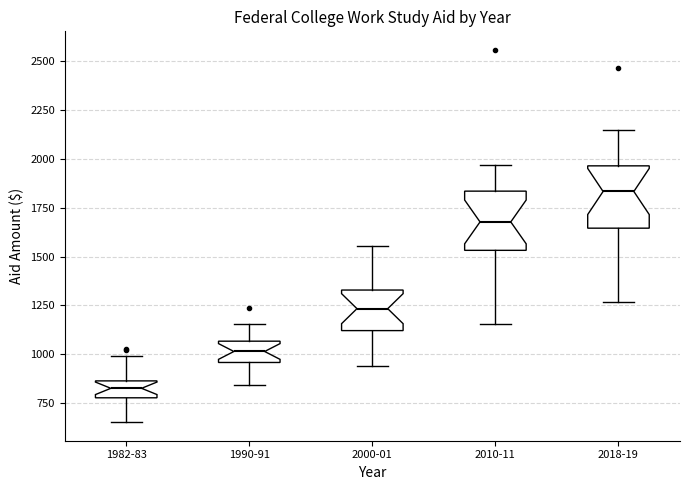

Reading left to right, transcribe this box plot: for each box, give where its median line is, the range the box spans, and where its two whiskers end, as read against the y-axis. The values are not printed on the chart, so give them approximately, as read against the axis.

1982-83: median 850 (inside the box), box 800 to 850, whiskers 650 to 1000
1990-91: median 1000, box 950 to 1050, whiskers 850 to 1150
2000-01: median 1250, box 1100 to 1350, whiskers 950 to 1550
2010-11: median 1700, box 1550 to 1850, whiskers 1150 to 1950
2018-19: median 1850, box 1650 to 1950, whiskers 1250 to 2150